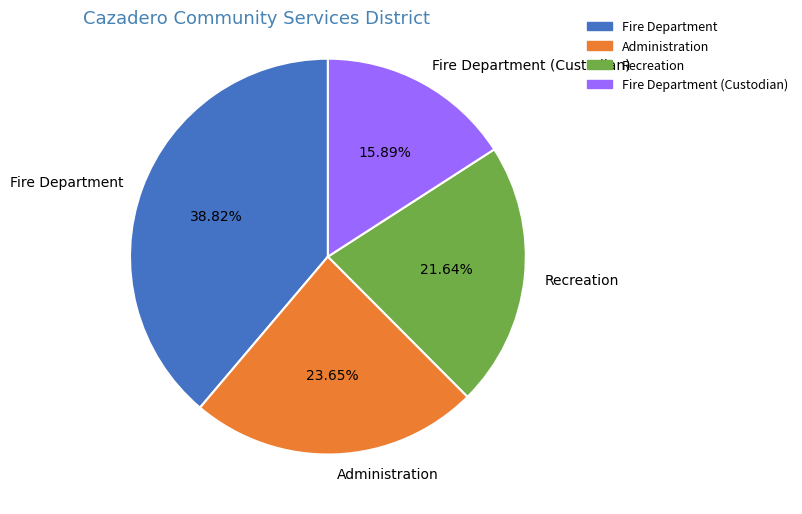

How many segments does this pie chart have?

4